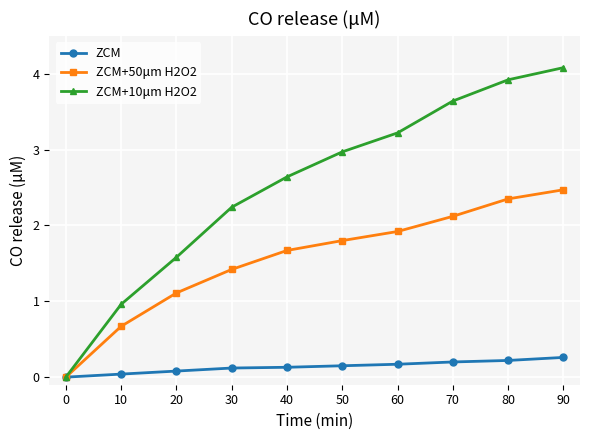

Which series changed the most between 0 and 70?

ZCM+10μm H2O2